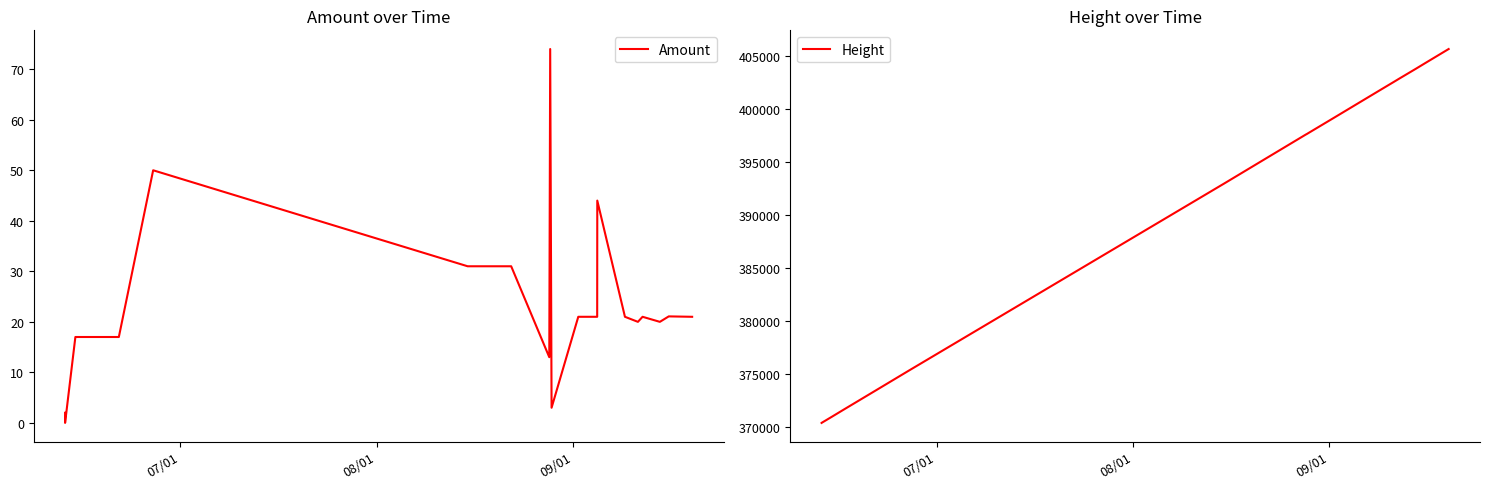

Reading right to left, list all the values displayed in this chart.

Amount: 21.0	21.1	20.0	21.0	20.0	21.0	44.0	21.0	21.0	3.0	74.0	13.0	31.0	31.0	50.0	17.0	17.0	17.0	0.0	2.0
Height: 405614.0	404289.0	403781.0	402813.0	402547.0	401817.0	400253.0	400247.0	399177.0	397672.0	397594.0	397549.0	395395.0	392930.0	375336.0	373397.0	371641.0	370940.0	370362.0	370361.0